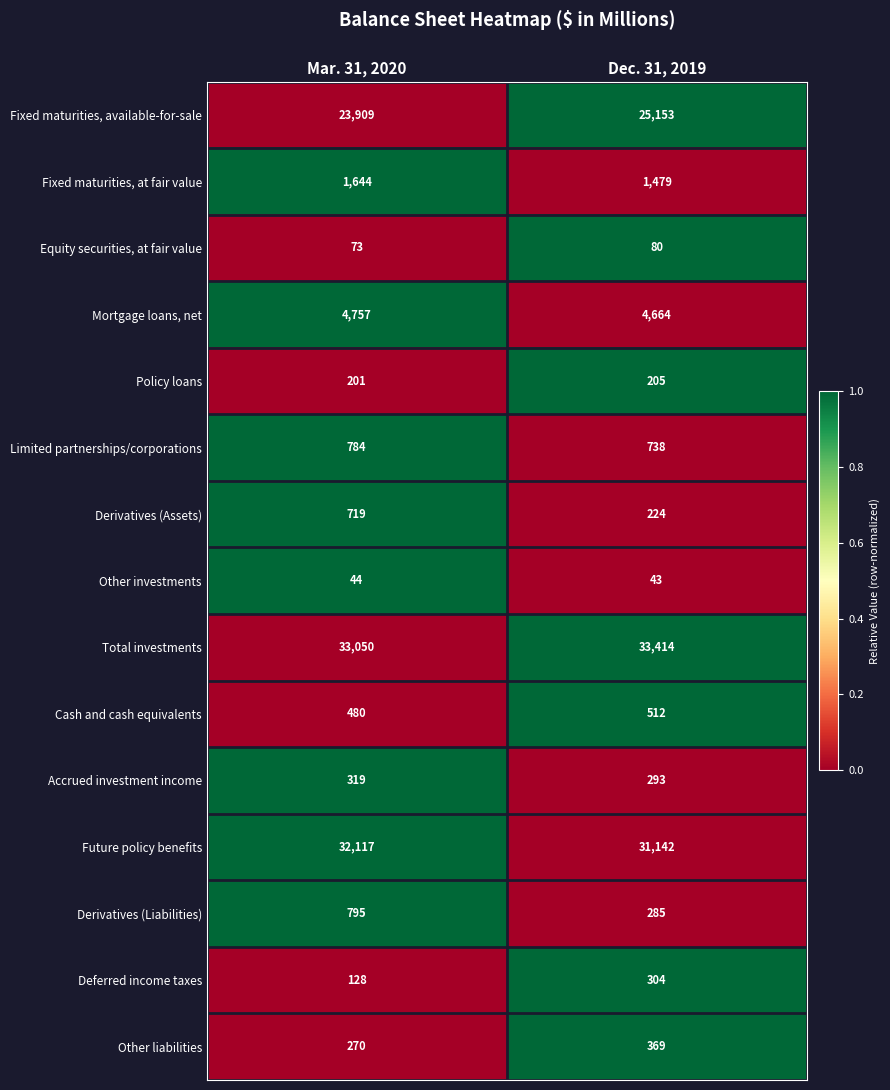

Rank the series by their maximum value, from highest to lowest.

Total investments, Future policy benefits, Fixed maturities, available-for-sale, Mortgage loans, net, Fixed maturities, at fair value, Derivatives (Liabilities), Limited partnerships/corporations, Derivatives (Assets), Cash and cash equivalents, Other liabilities, Accrued investment income, Deferred income taxes, Policy loans, Equity securities, at fair value, Other investments